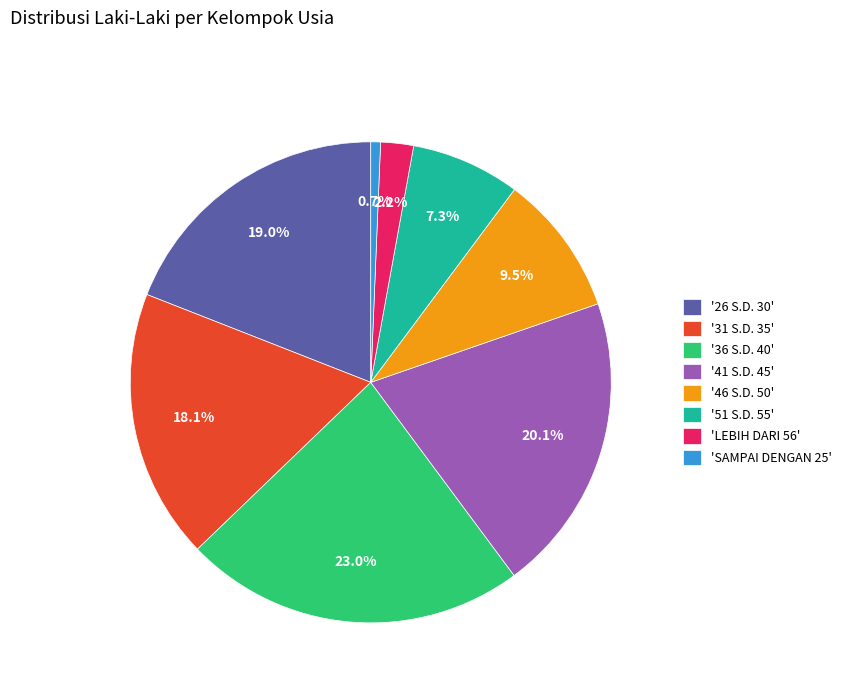

Which category has the biggest portion of the pie?

'36 S.D. 40'